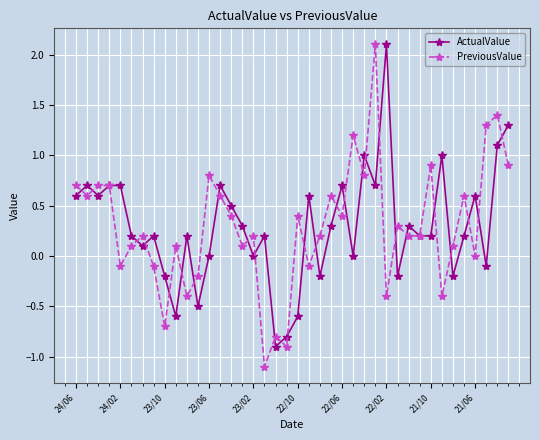

What is the minimum value shown in the chart?

-1.1